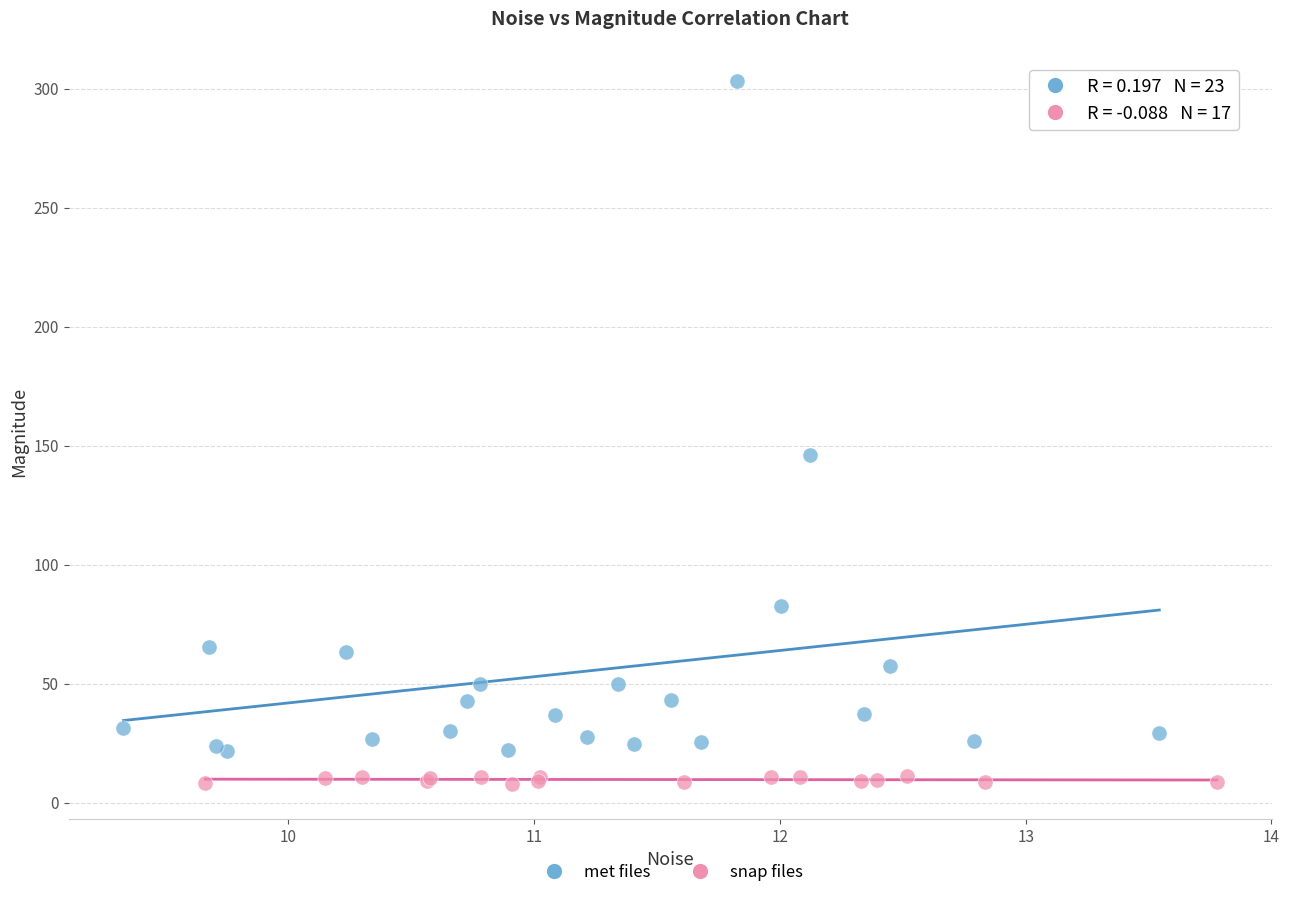

Which series contains the lowest Y value?

snap files